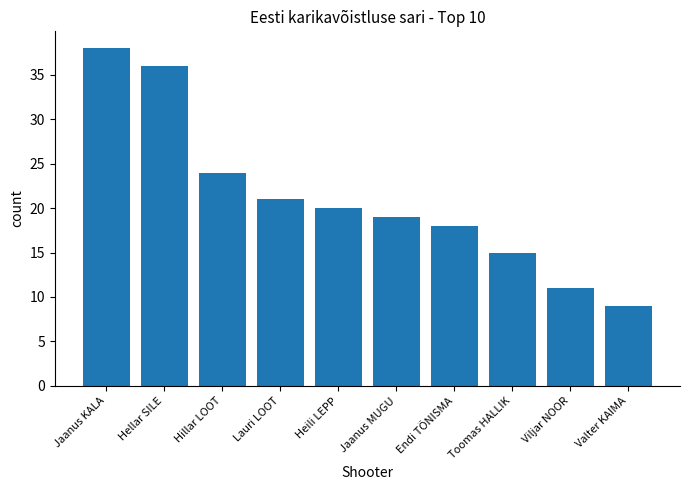

Are the bars grouped side by side (vs. stacked)?

No